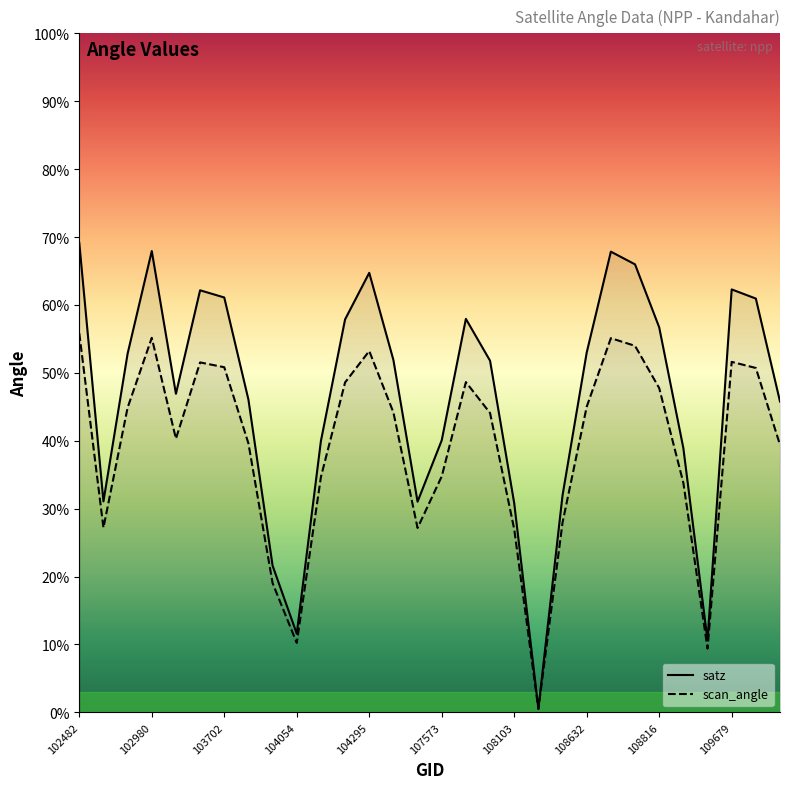

What is the approximate value of satz at 103702?

61.1